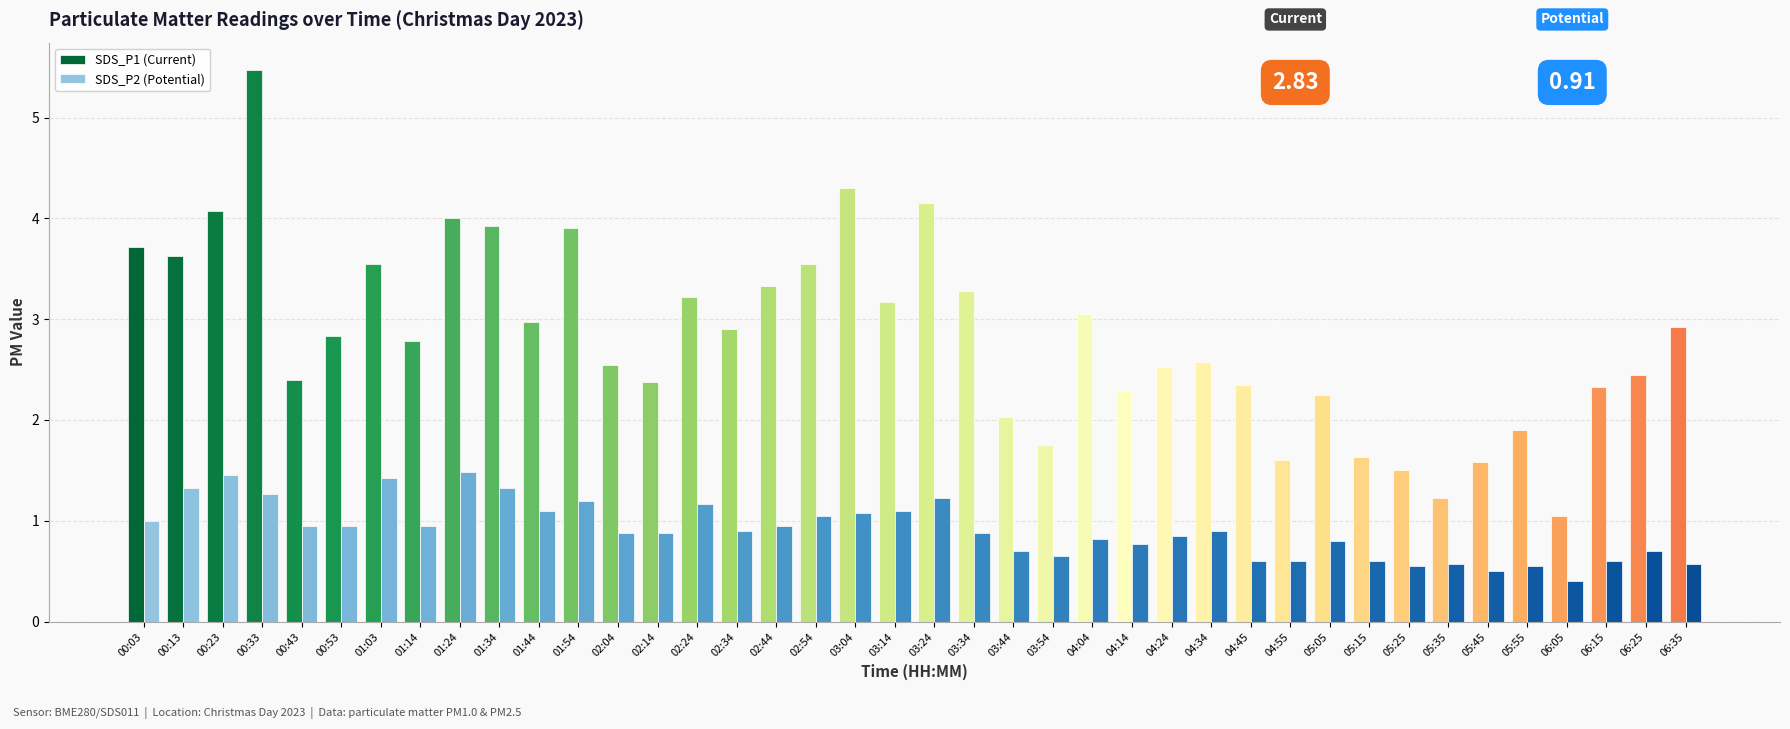

True or false: SDS_P2 (Potential) has a value of 1.2 at 02:34.

False